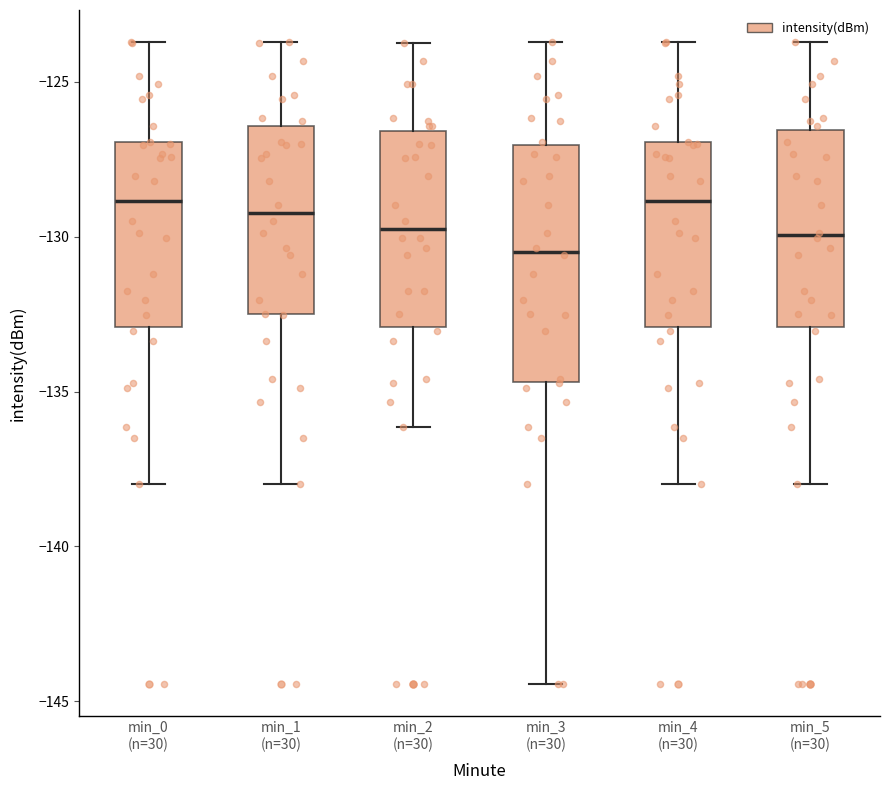

Where does the upper whisker of the box for min_3 (n=30) end on the y-axis? The values are not printed on the chart, so give them approximately, as read against the axis.

-123.5